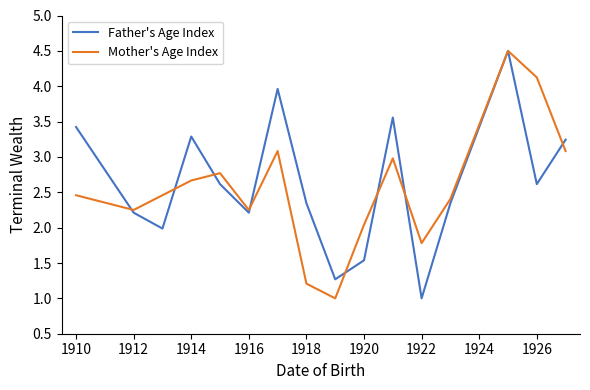

True or false: Father's Age Index has more than 0 points higher than both neighbors.

True